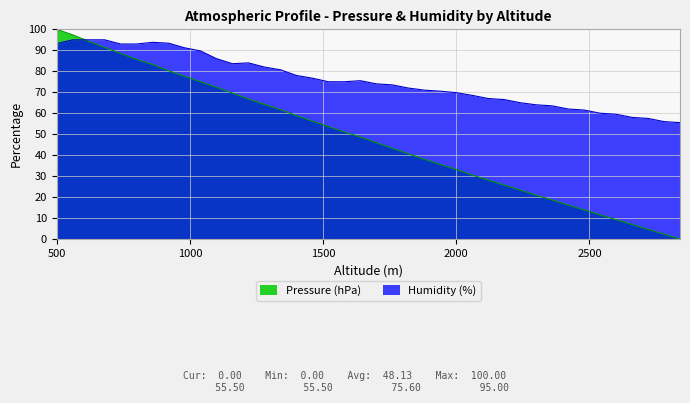

At which label is Pressure (hPa) closest to 50?

1580